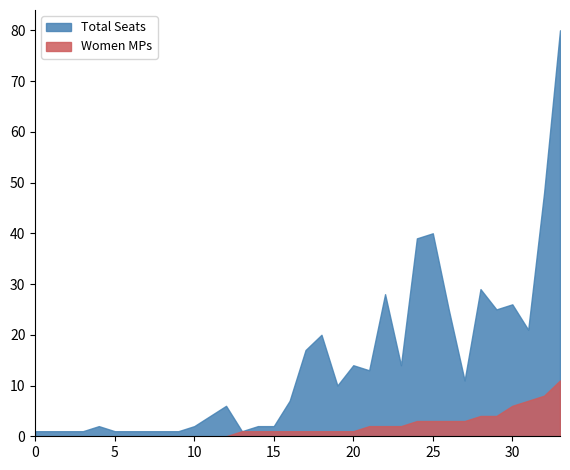

How many values in the Women MPs series exceed 1?

13